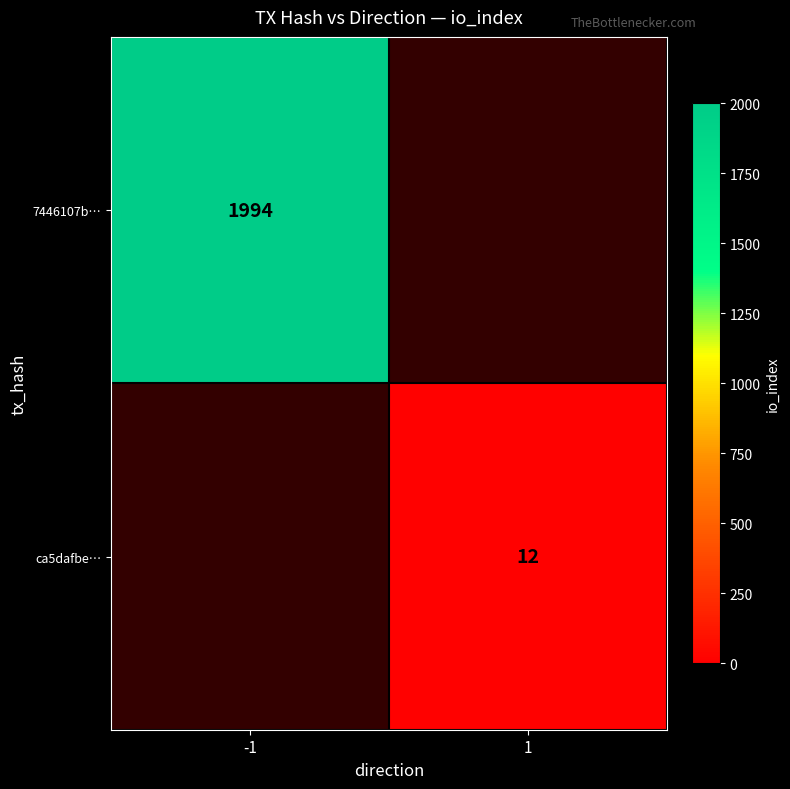

Which category has the lowest value across all series?

1